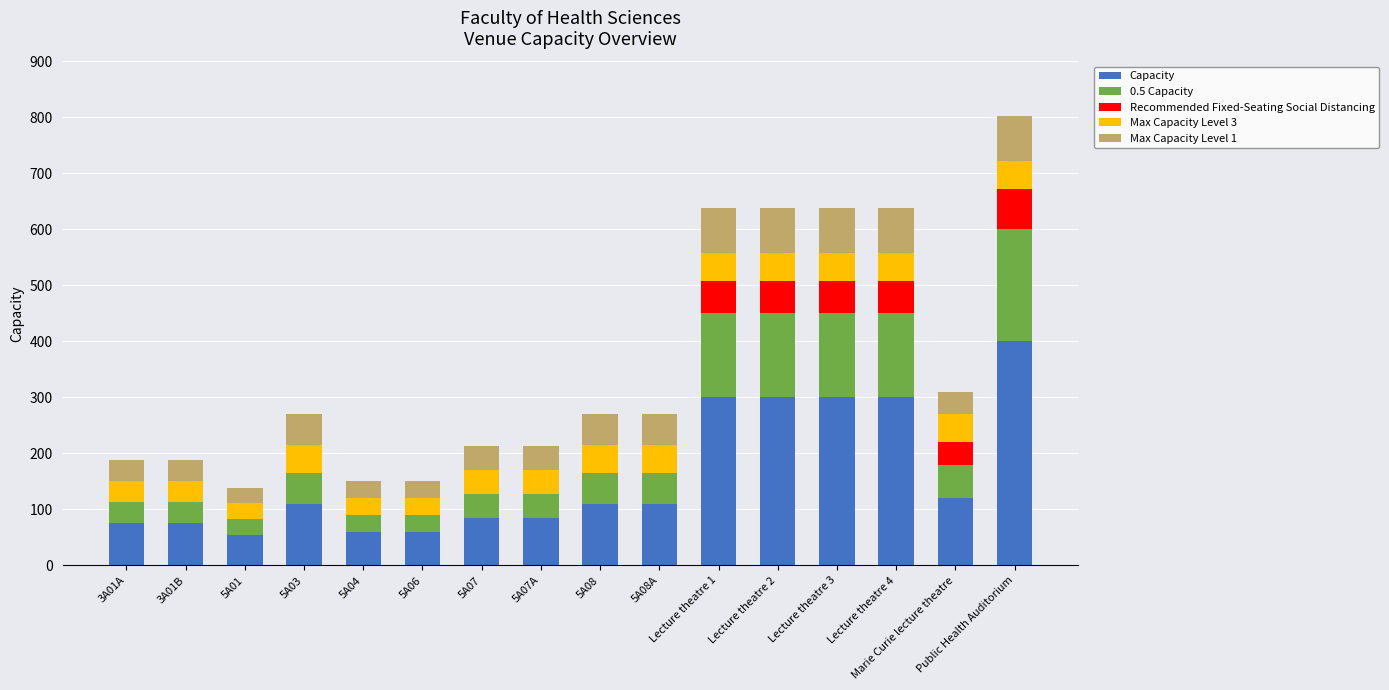

At which category is the sum across all series the highest?

Public Health Auditorium